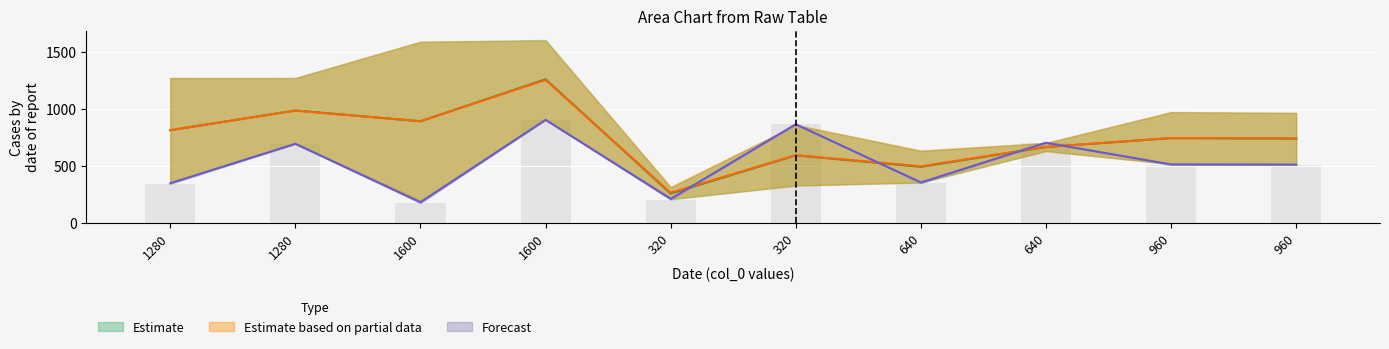

The value of col_4 at 1280 is 1703.2. True or false?

False